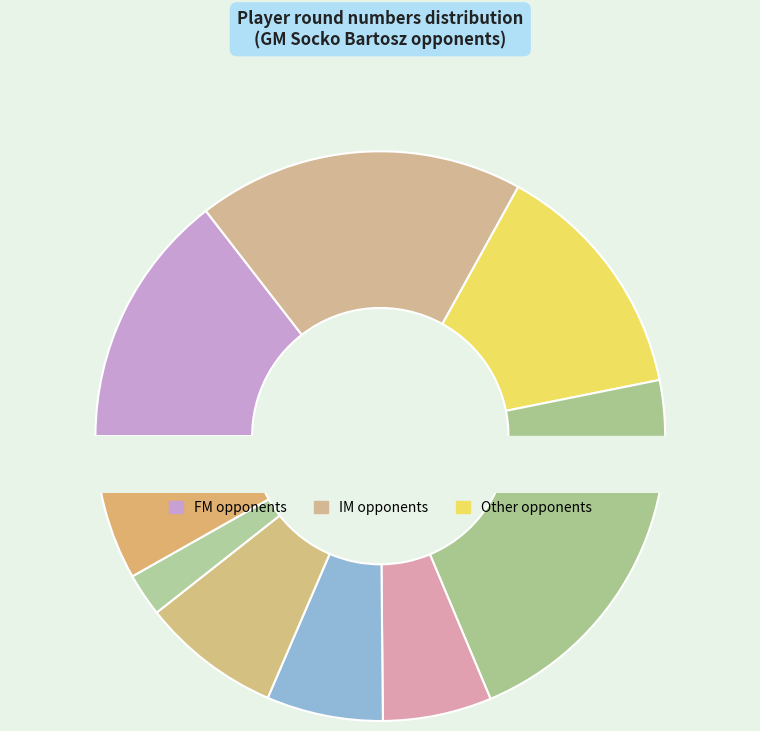

What percentage do Gorozhanin Mikhail and Zimin Alexey together represent?

36.4%